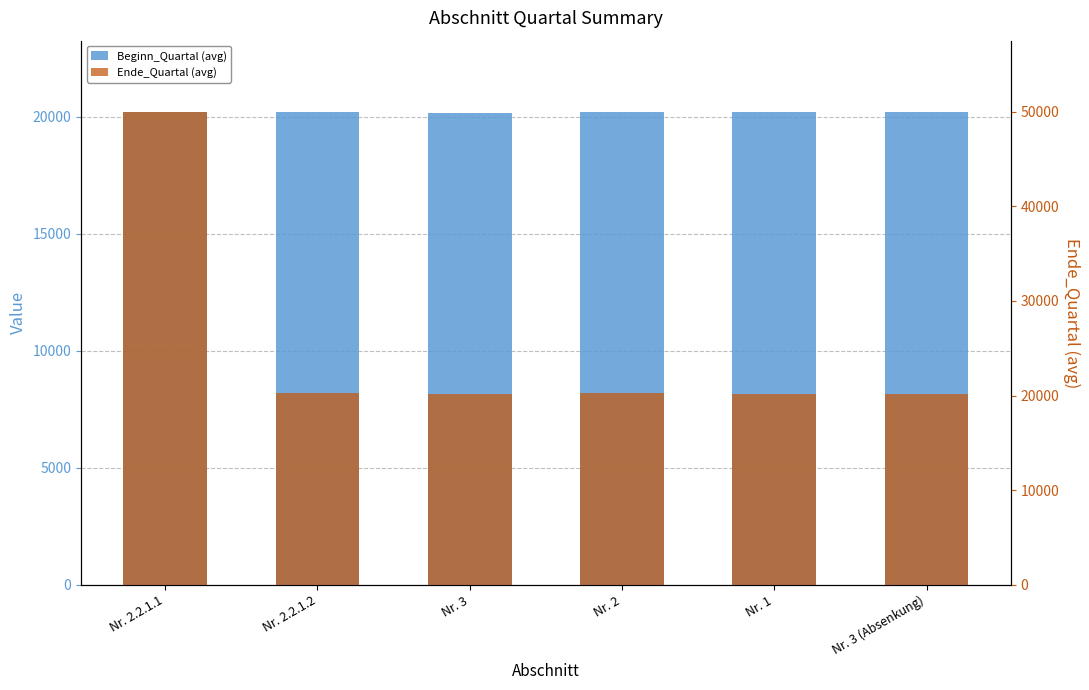

At which category is the sum across all series the highest?

Nr. 2.2.1.1